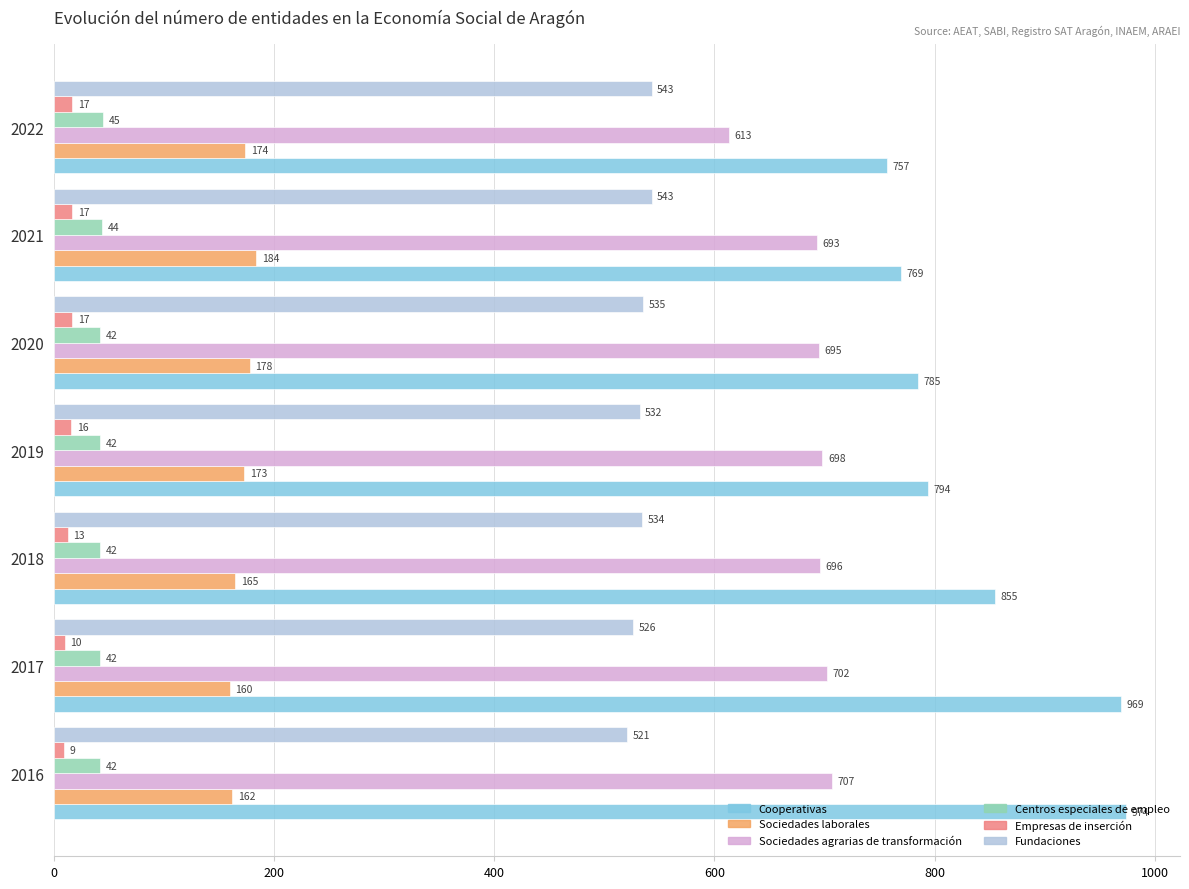

What is the difference between the maximum and second lowest values in the Empresas de inserción series?

7